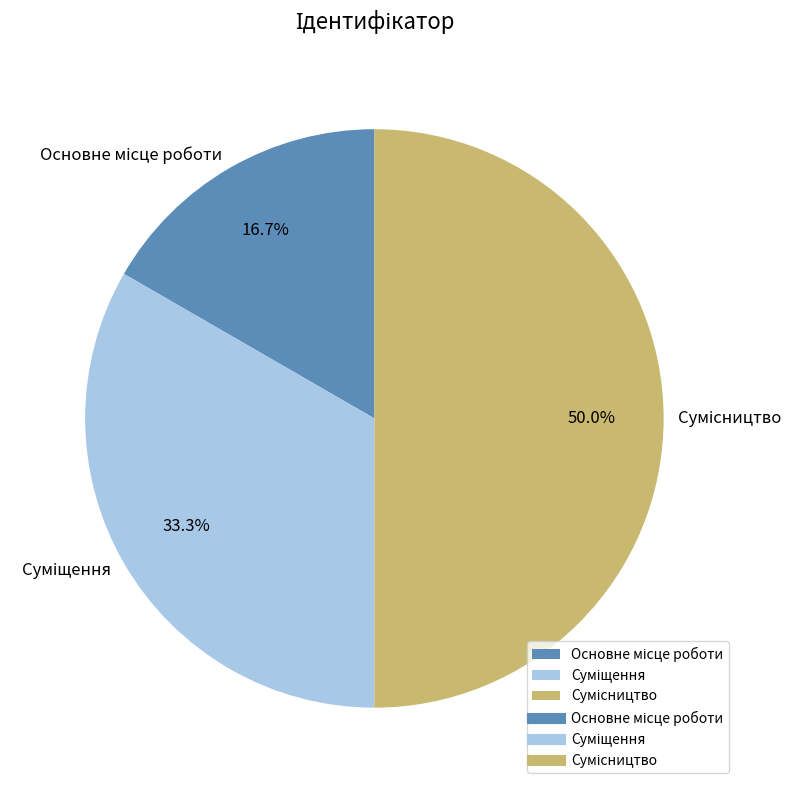

Does Суміщення account for over 50% of the chart?

No